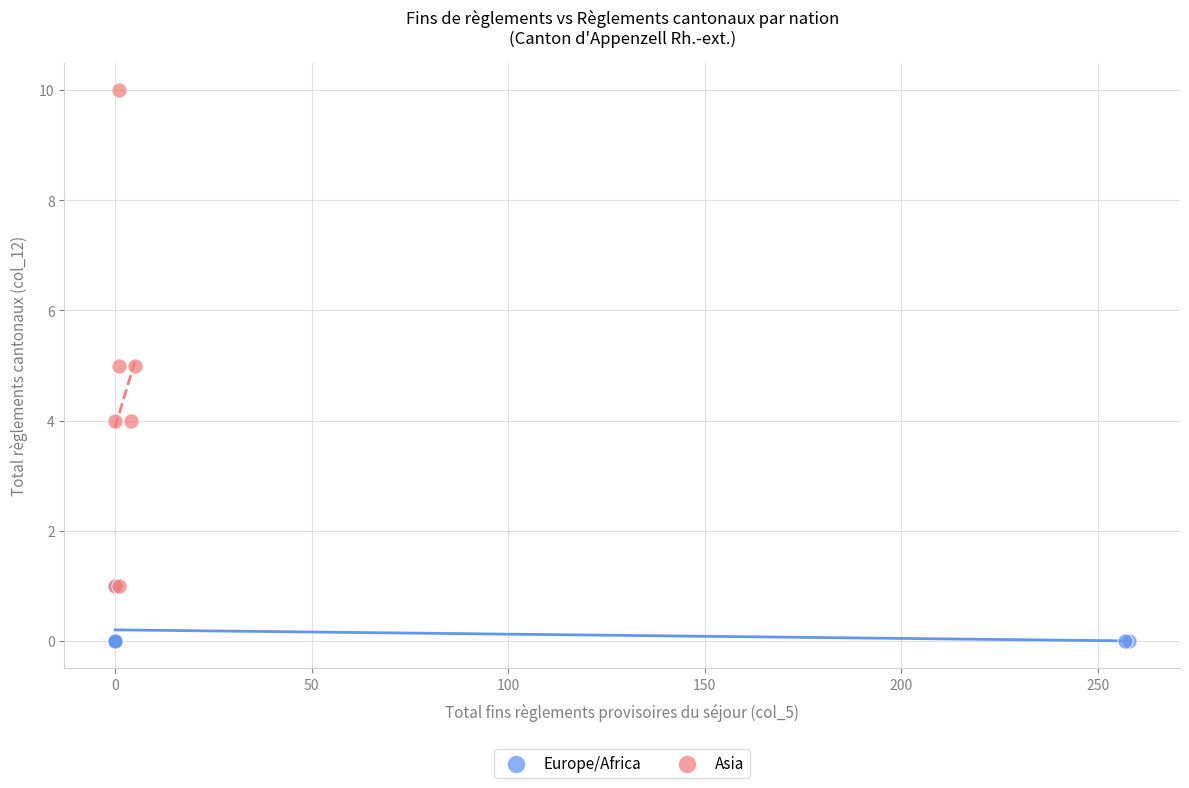

Which series has the widest spread of Y values?

Asia